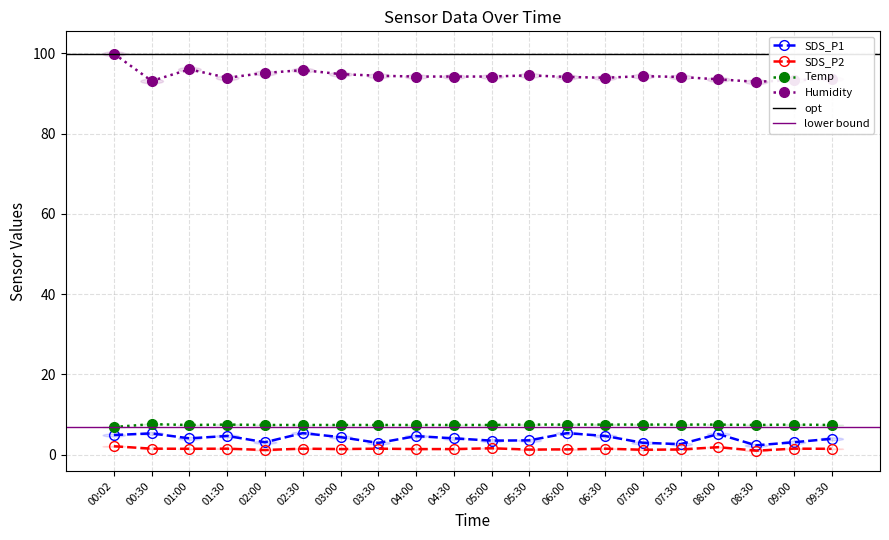

Between 02:00 and 07:30, which is larger?

02:00